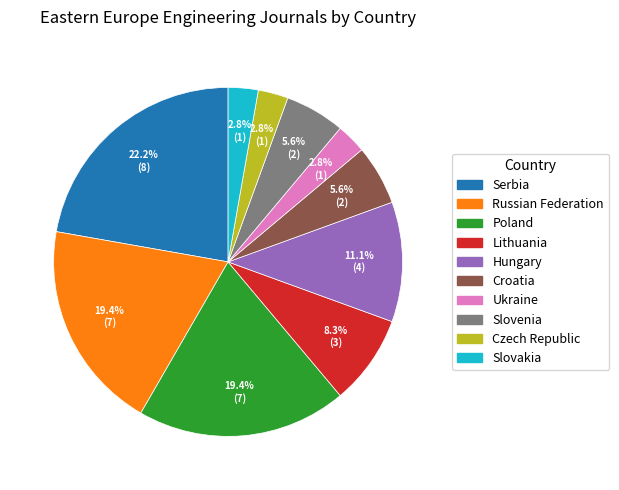

To the nearest percent, what is the combined percentage of Slovakia and Poland?

22%